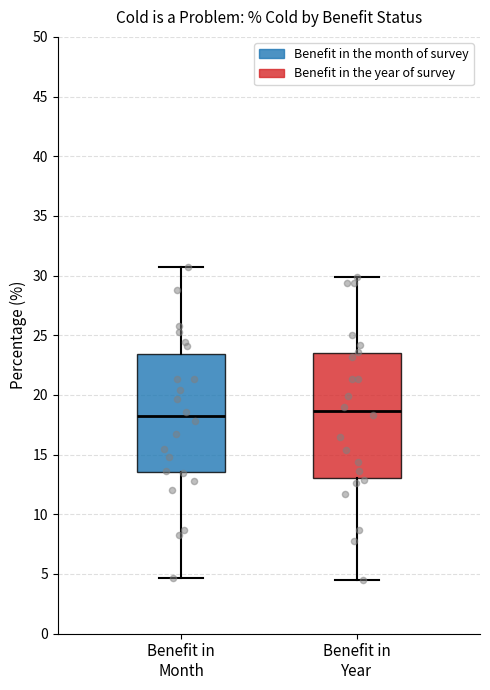

Reading left to right, transcribe this box plot: for each box, give where its median line is, the range the box spans, and where its two whiskers end, as read against the y-axis. The values are not printed on the chart, so give them approximately, as read against the axis.

Benefit in Month: median 18.0, box 13.5 to 23.5, whiskers 4.5 to 30.5
Benefit in Year: median 18.5, box 13.0 to 23.5, whiskers 4.5 to 30.0